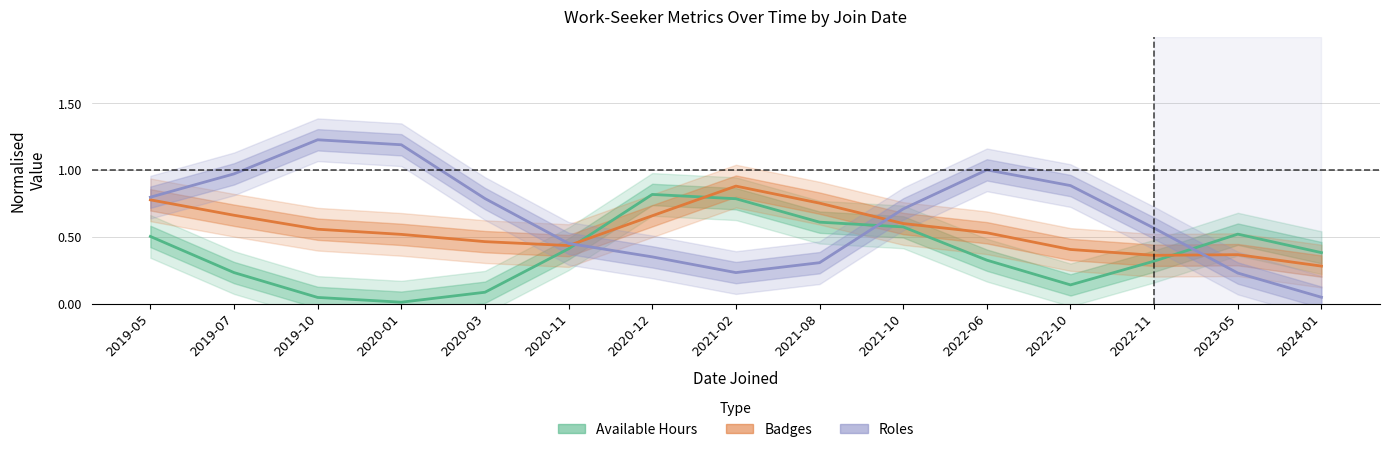

Reading left to right, what are all the values shown in this chart?

Available Hours: 0.5	0.2	0.0	0.0	0.1	0.4	0.8	0.8	0.6	0.6	0.3	0.1	0.3	0.5	0.4
Badges: 0.8	0.7	0.6	0.5	0.5	0.4	0.7	0.9	0.8	0.6	0.5	0.4	0.4	0.4	0.3
Roles: 0.8	1.0	1.2	1.2	0.8	0.5	0.4	0.2	0.3	0.7	1.0	0.9	0.6	0.2	0.0